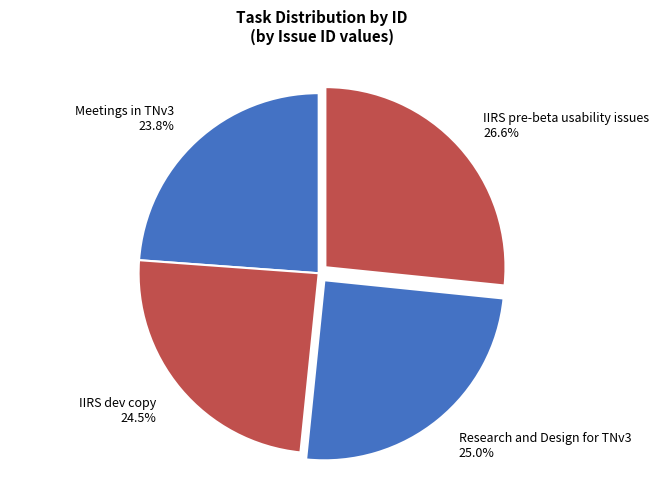

Is IIRS dev copy the majority of the pie?

No